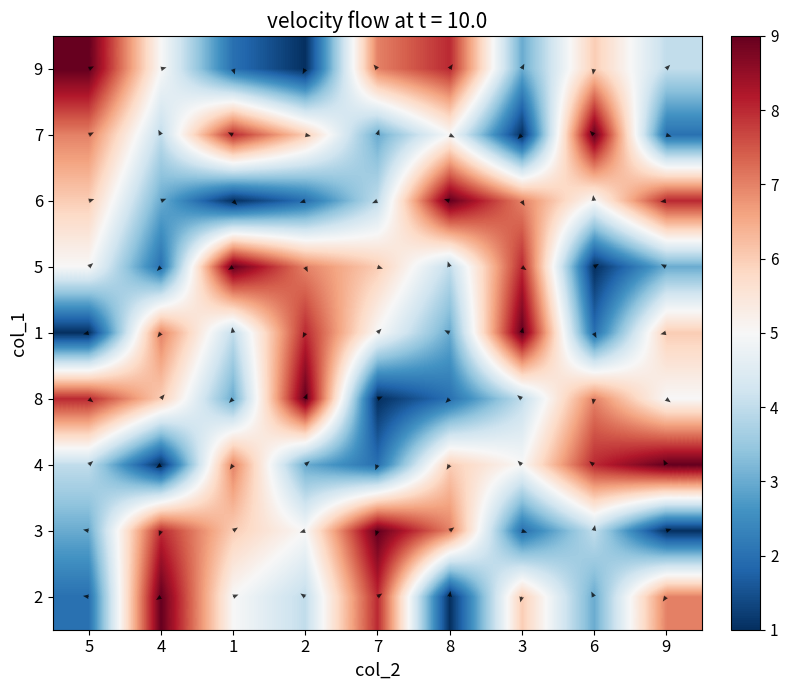

How many series are shown in this chart?

9